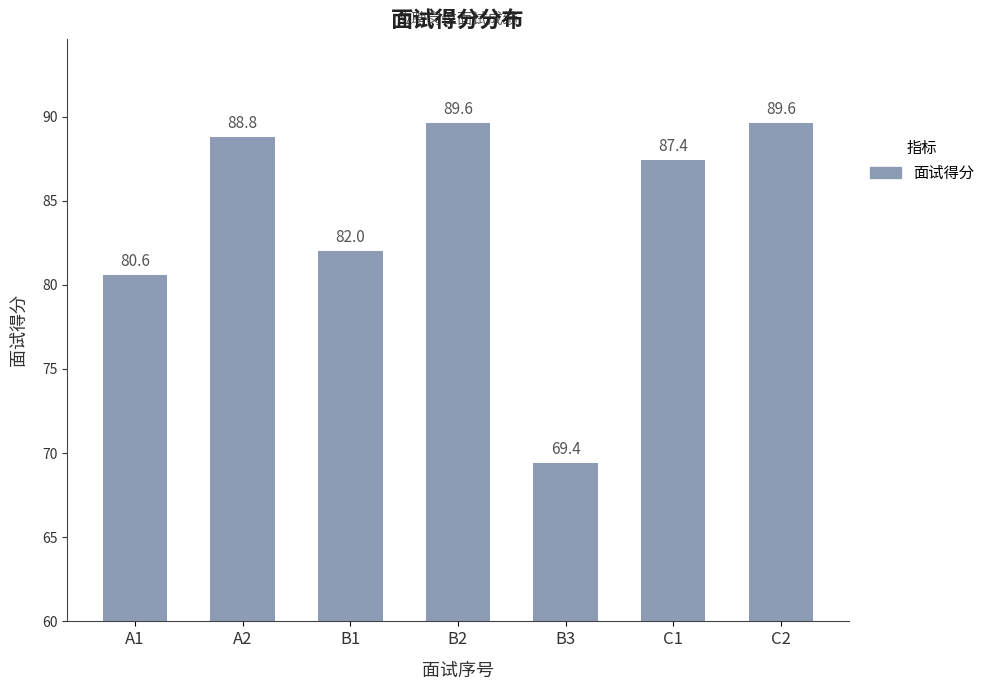

What value does the data have at A1?

80.6